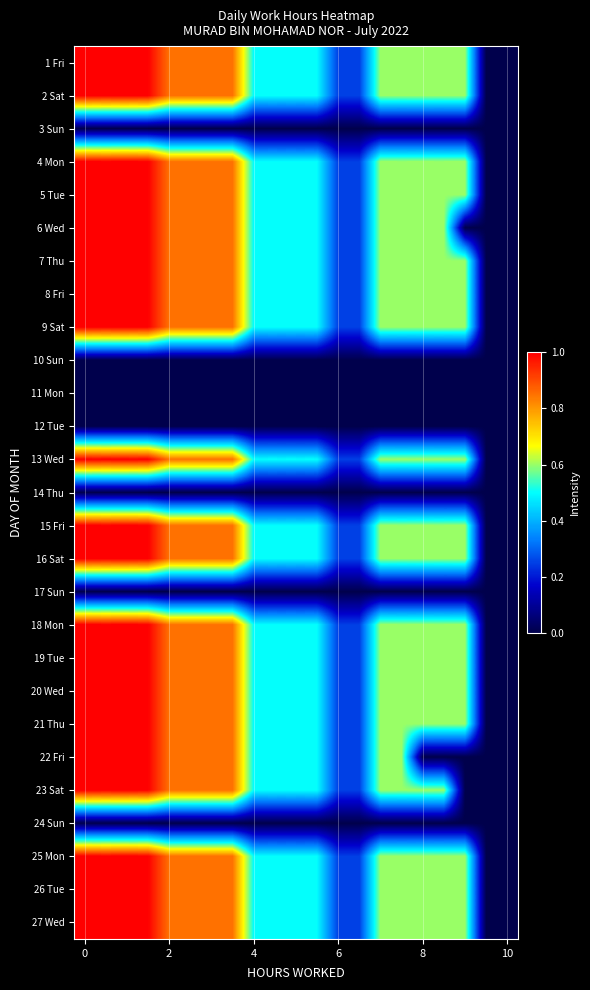

At how many categories does at least one series exceed 0?

19